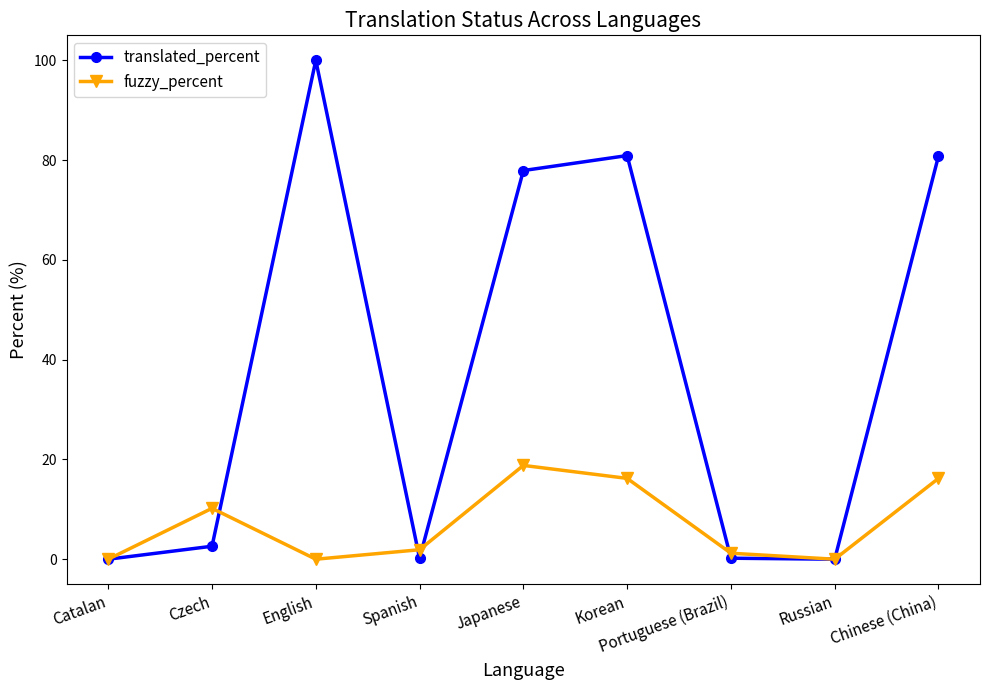

Which series has the largest range (max minus min)?

translated_percent